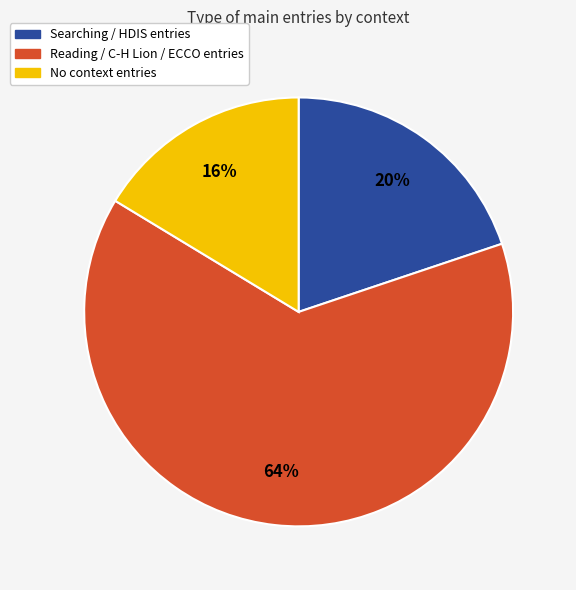

Between Reading / C-H Lion / ECCO entries and Searching / HDIS entries, which is larger?

Reading / C-H Lion / ECCO entries